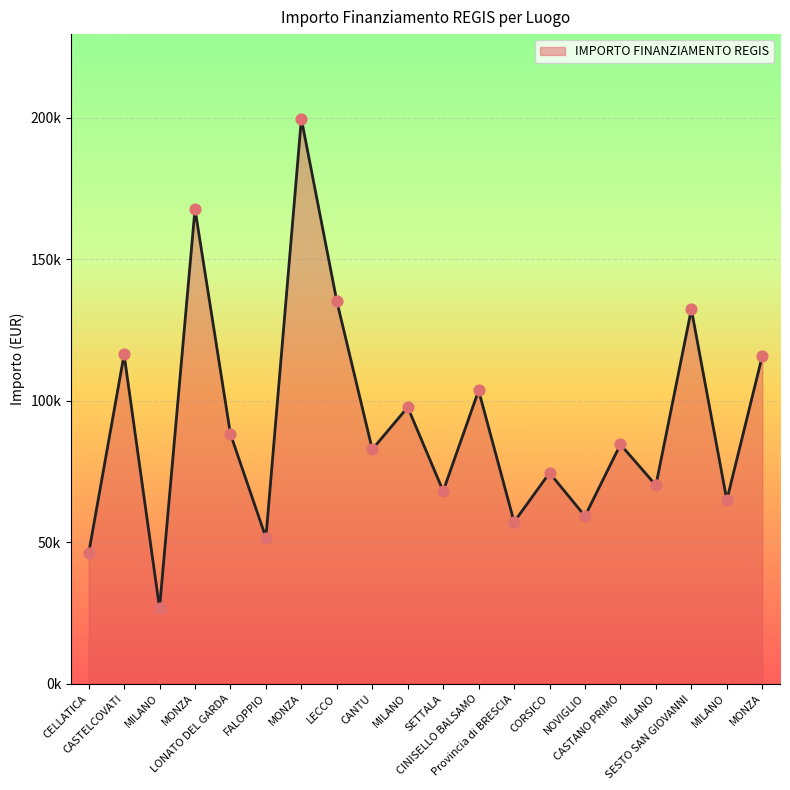

What is the change in value from LONATO DEL GARDA to SETTALA?

-20156.0